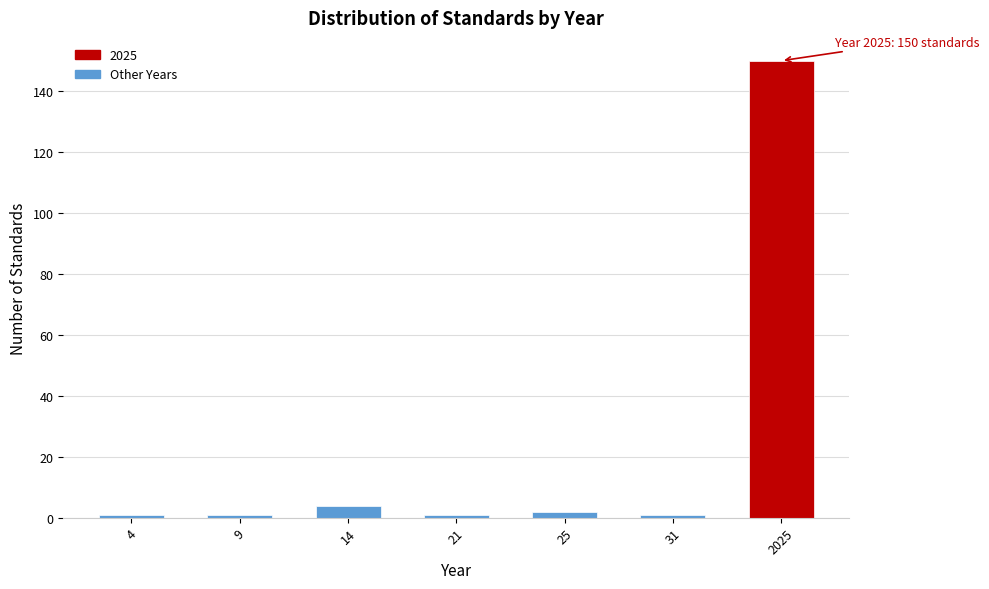

Reading right to left, what are all the values shown in this chart?

150	1	2	1	4	1	1